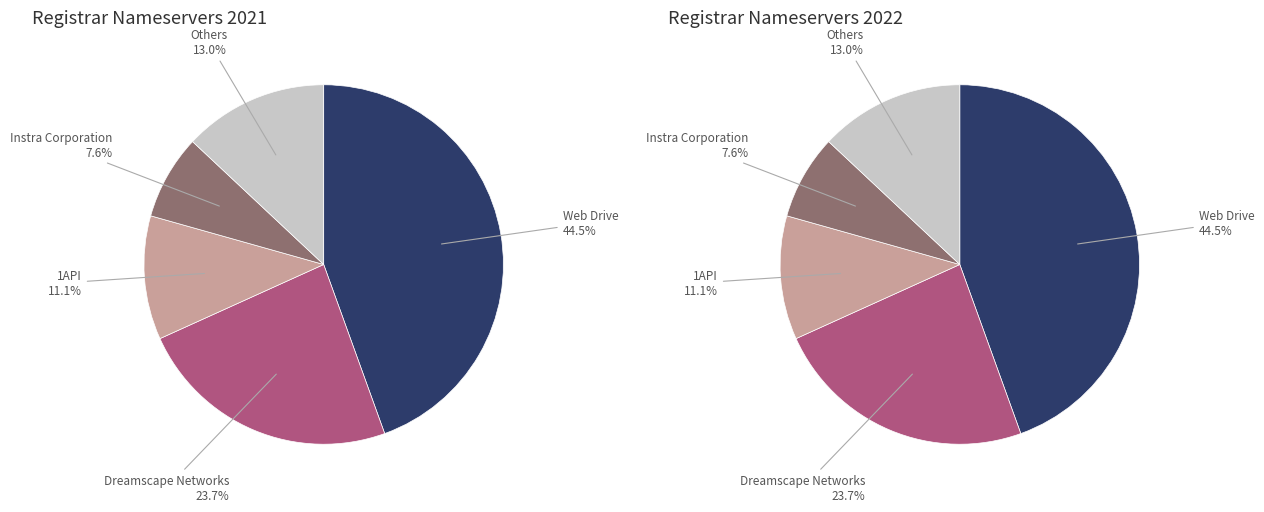

Do Instra Corporation and Synergy Wholesale together represent more than half of the pie?

No